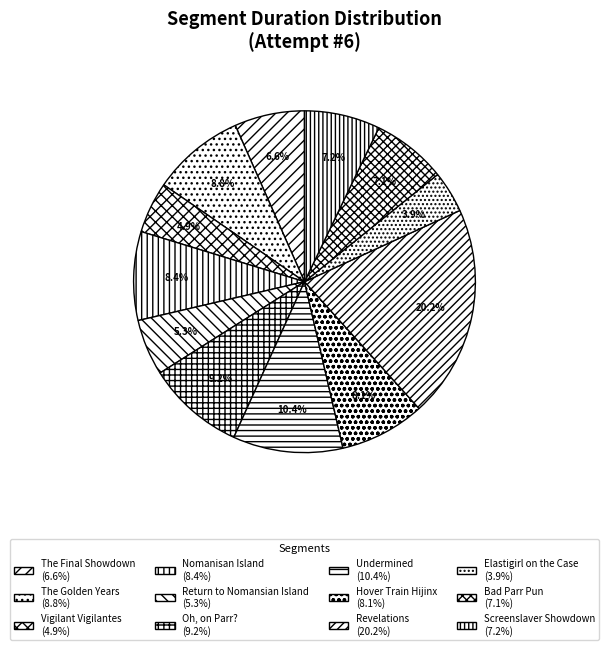

How much of the chart is everything except The Final Showdown?

93.4%